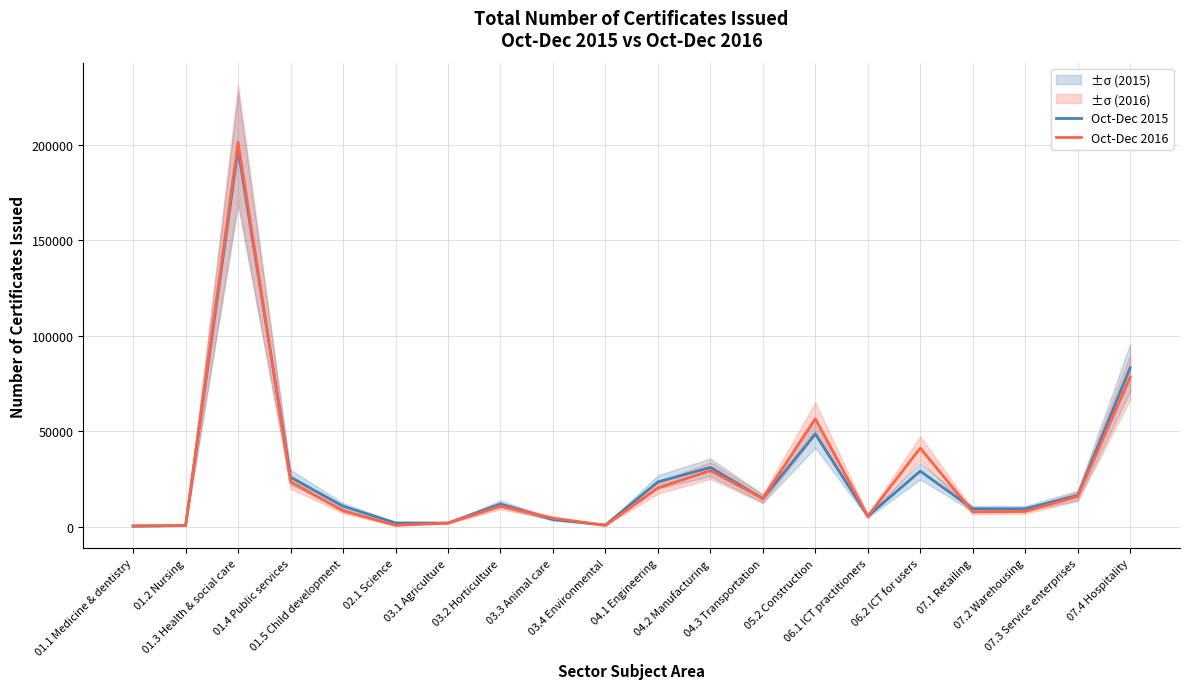

Which series changed the most between 03.1 Agriculture and 06.2 ICT for users?

Oct-Dec 2016